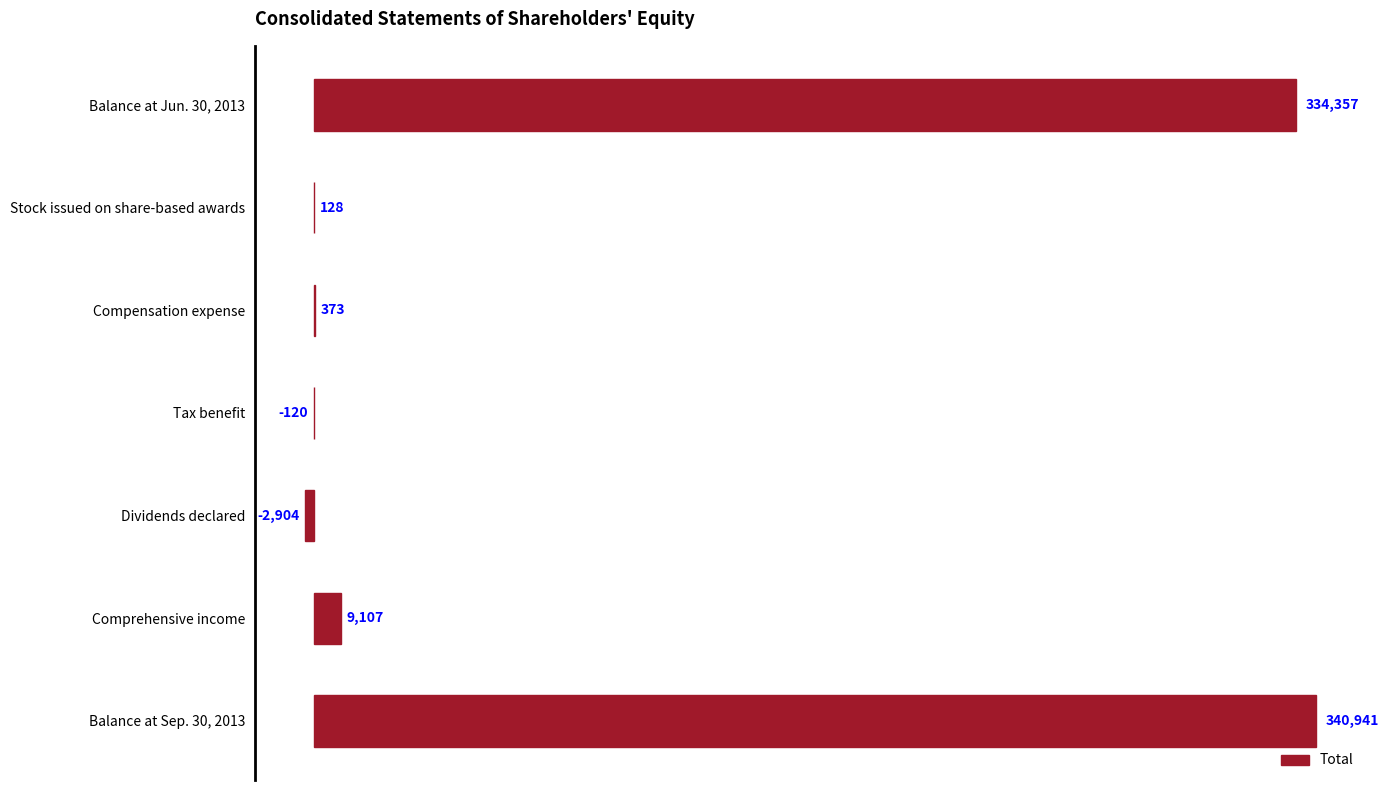

What is the sum of all values?

681882